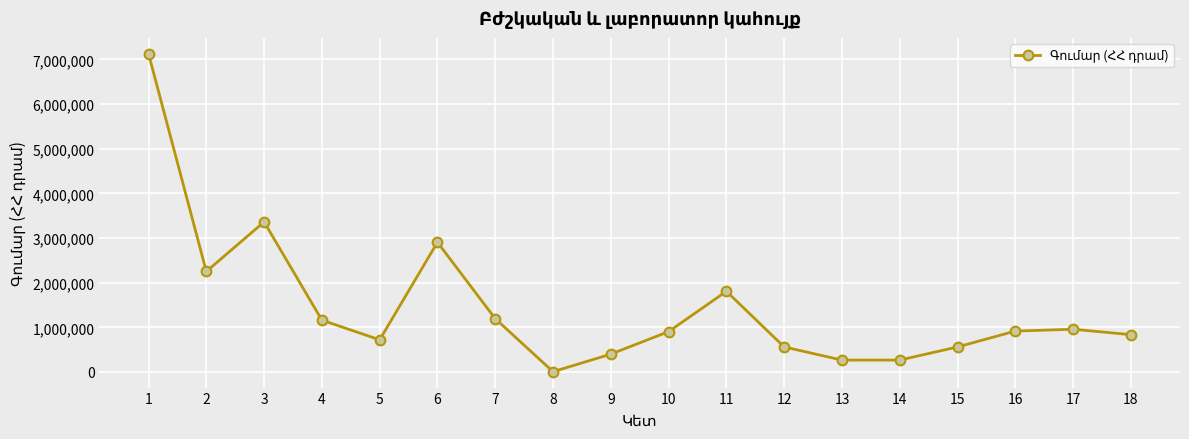

Between 1 and 5, which is larger?

1